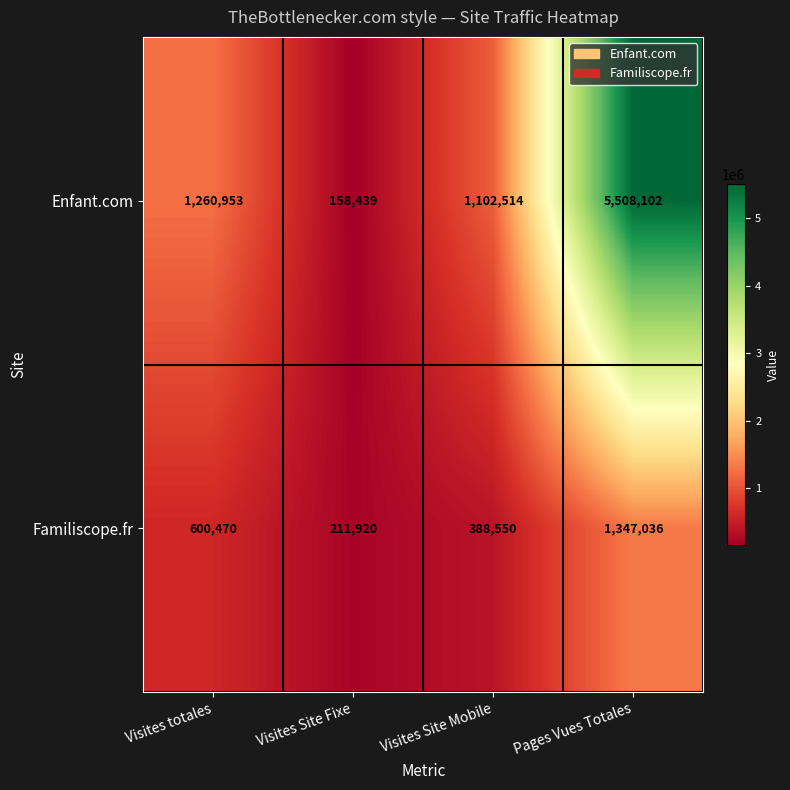

What is the difference between the highest and lowest values at Pages Vues Totales?

4161066